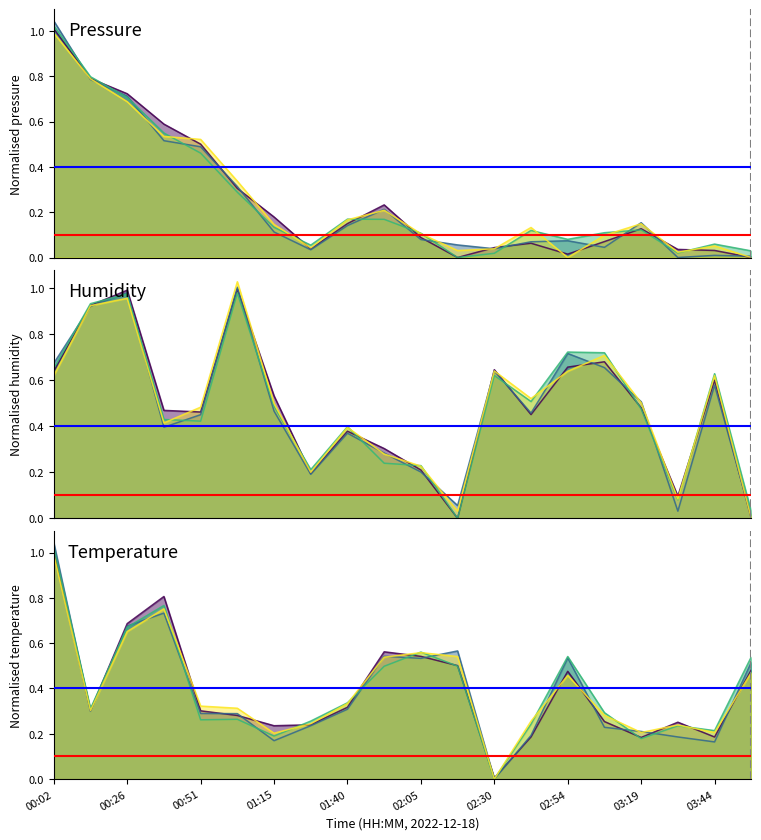

Rank the categories by temperature value from highest to lowest.

00:02, 00:38, 00:26, 01:53, 02:05, 02:17, 03:56, 02:54, 01:40, 00:14, 00:51, 01:03, 03:07, 03:31, 01:28, 01:15, 02:42, 03:44, 03:19, 02:30